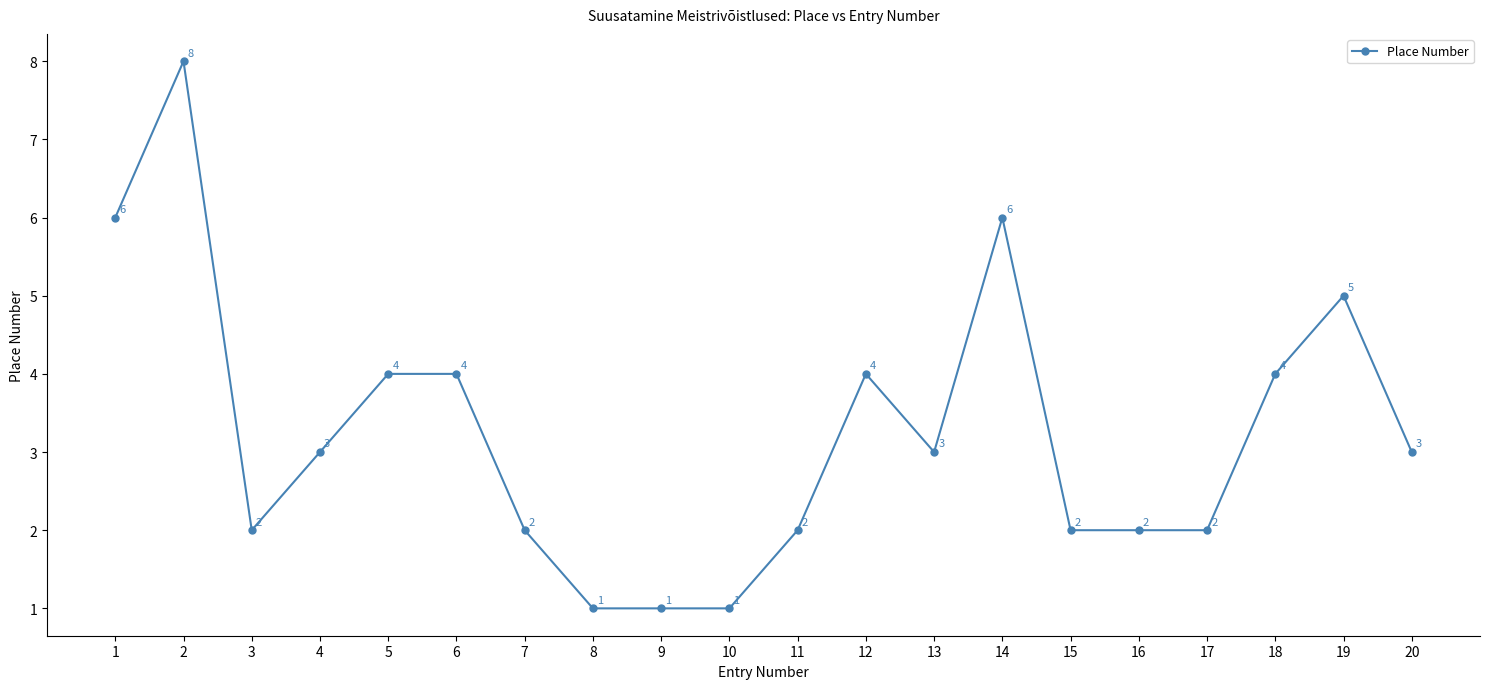

What is the value of the 14th point from the left?

6